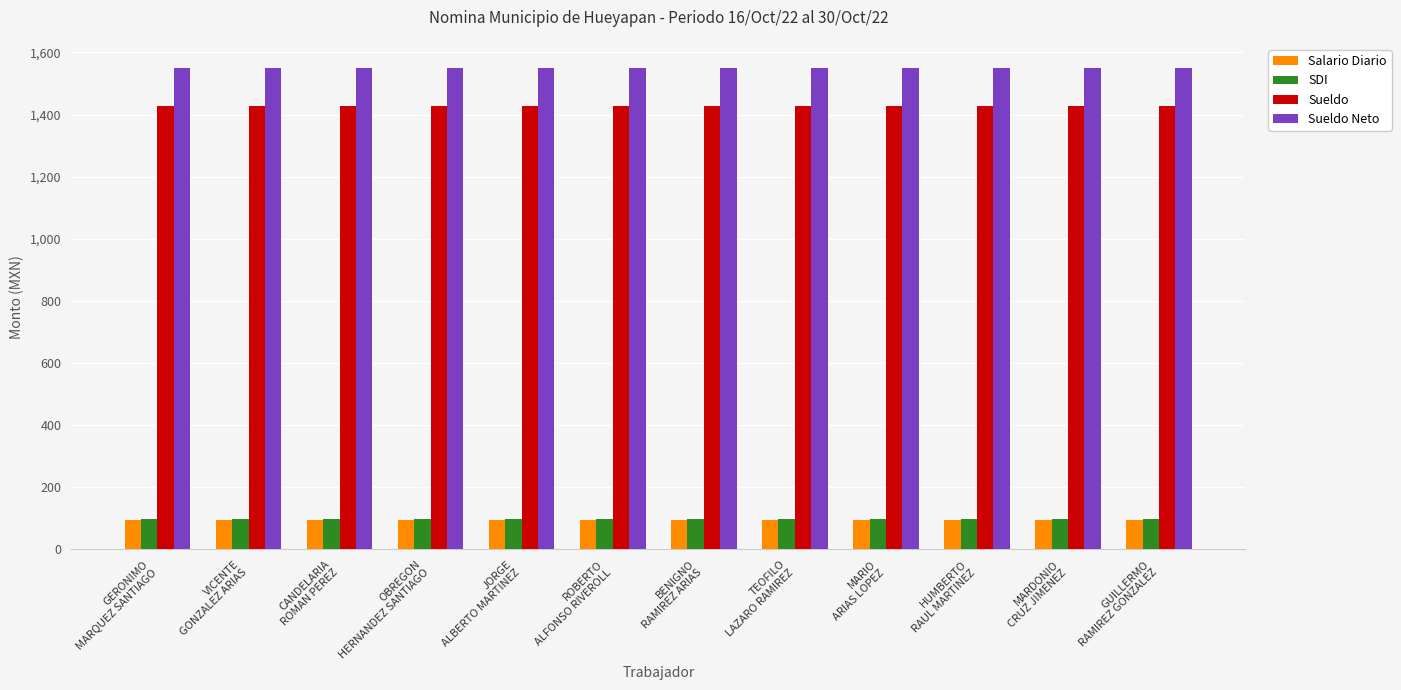

How many groups of bars are there?

12